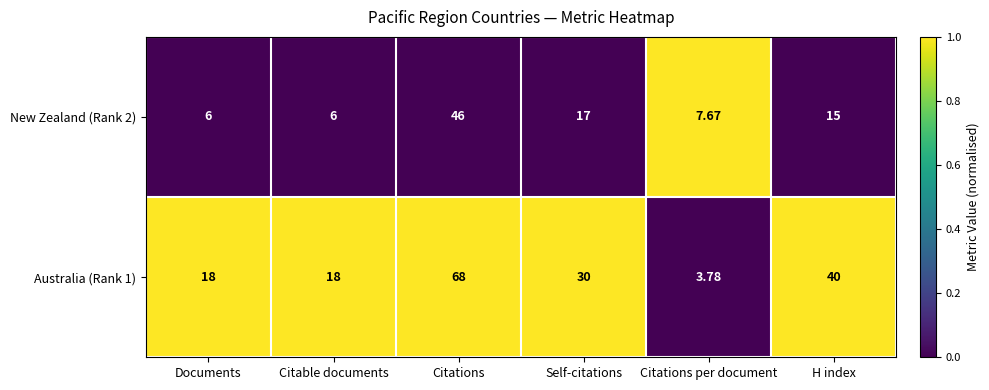

At which category does the chart reach its peak across all series?

Citations